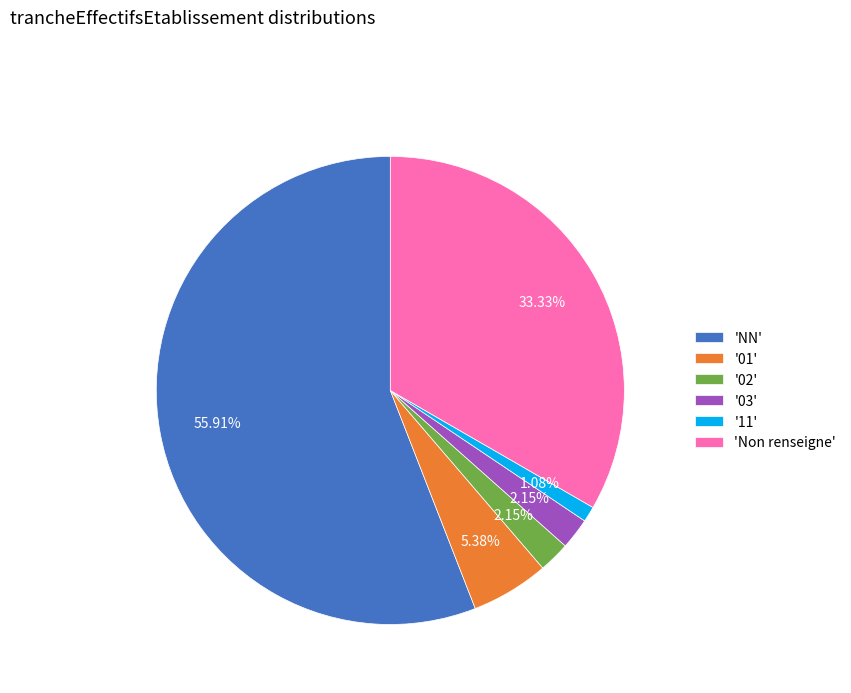

Between '02' and 'NN', which is larger?

'NN'